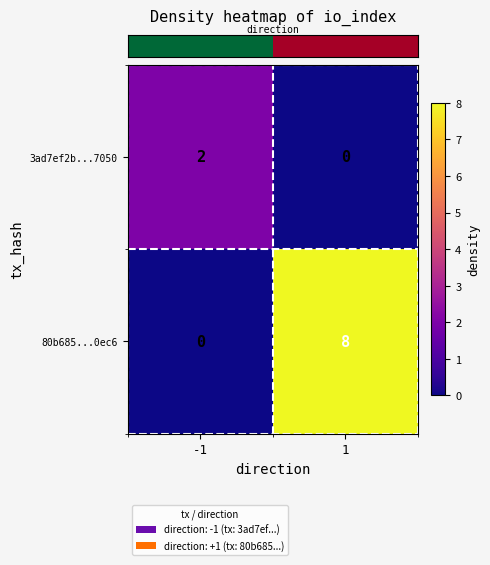

Rank the series at -1 from highest to lowest value.

3ad7ef2b...7050, 80b685...0ec6